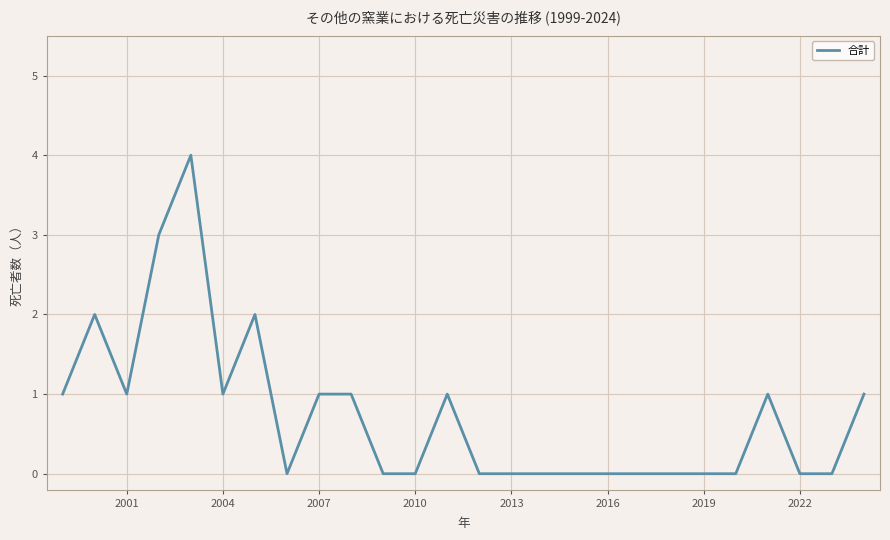

What is the greatest value displayed?

4